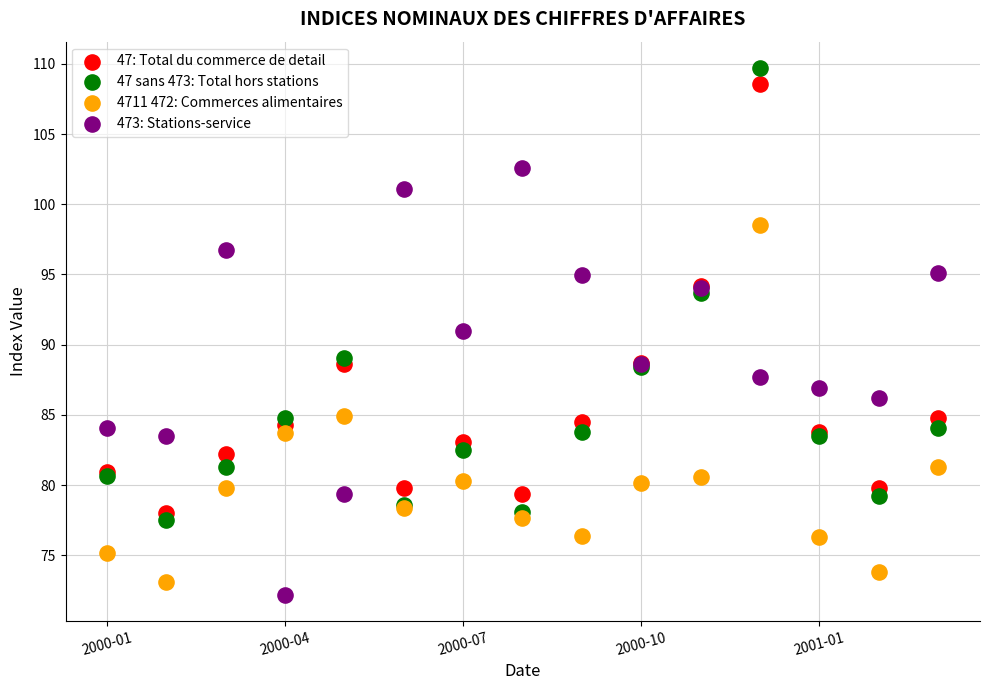

What is the X range (max minus min) for the scatter plot?

1.2